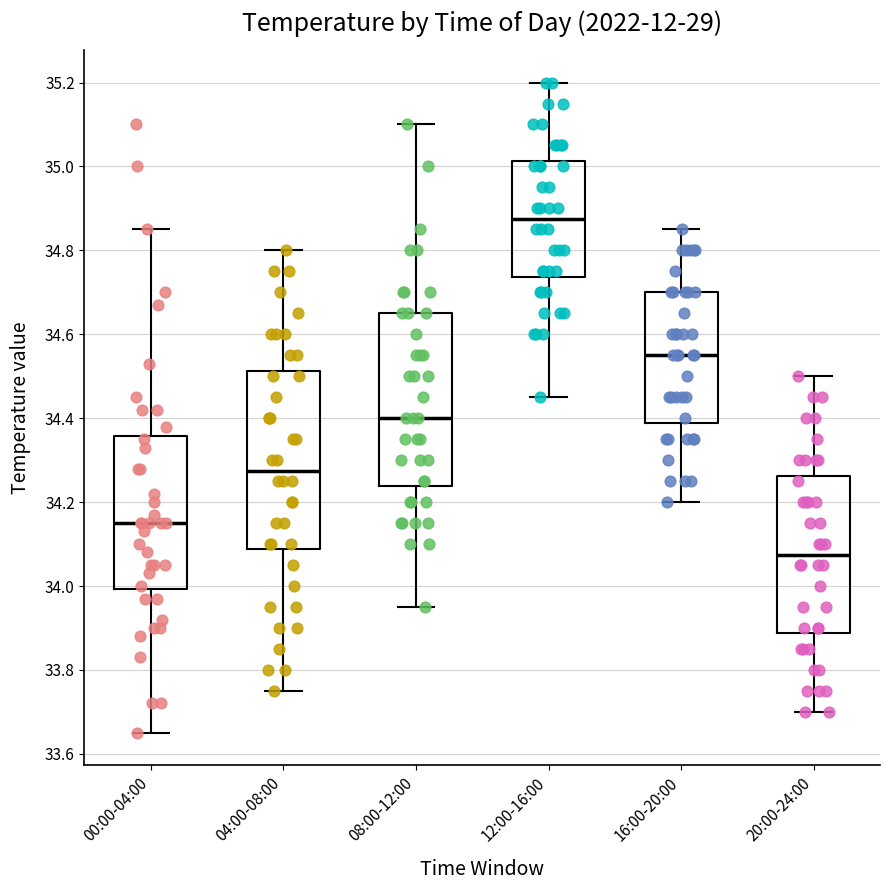

Reading left to right, transcribe this box plot: for each box, give where its median line is, the range the box spans, and where its two whiskers end, as read against the y-axis. The values are not printed on the chart, so give them approximately, as read against the axis.

00:00-04:00: median 34.16, box 34.00 to 34.36, whiskers 33.66 to 34.86
04:00-08:00: median 34.28, box 34.08 to 34.52, whiskers 33.76 to 34.80
08:00-12:00: median 34.40, box 34.24 to 34.66, whiskers 33.96 to 35.10
12:00-16:00: median 34.88, box 34.74 to 35.02, whiskers 34.46 to 35.20
16:00-20:00: median 34.56, box 34.38 to 34.70, whiskers 34.20 to 34.86
20:00-24:00: median 34.08, box 33.88 to 34.26, whiskers 33.70 to 34.50